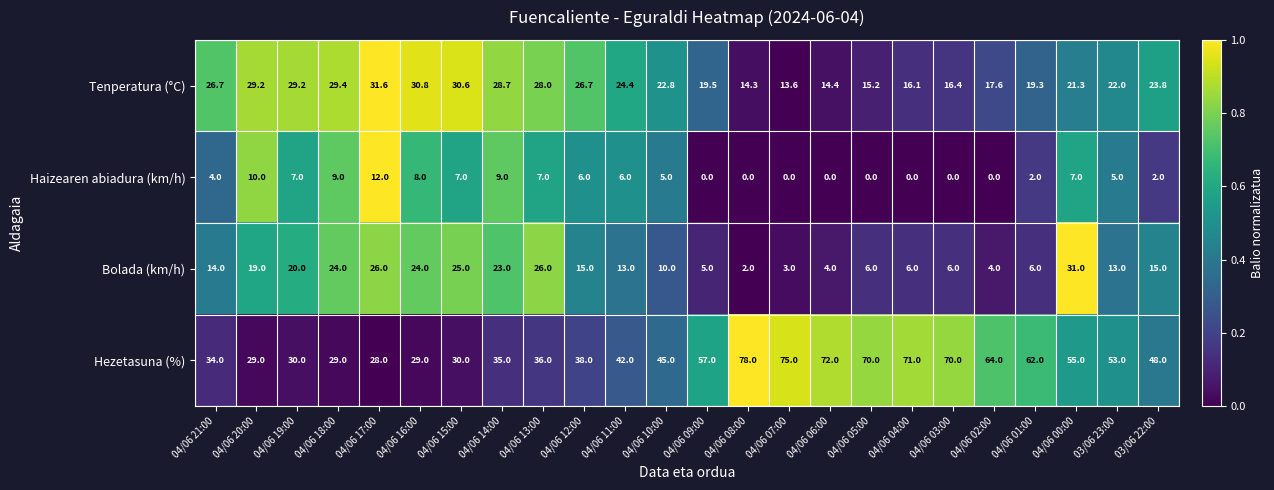

What is the difference between the highest and lowest values at 03/06 22:00?

46.0